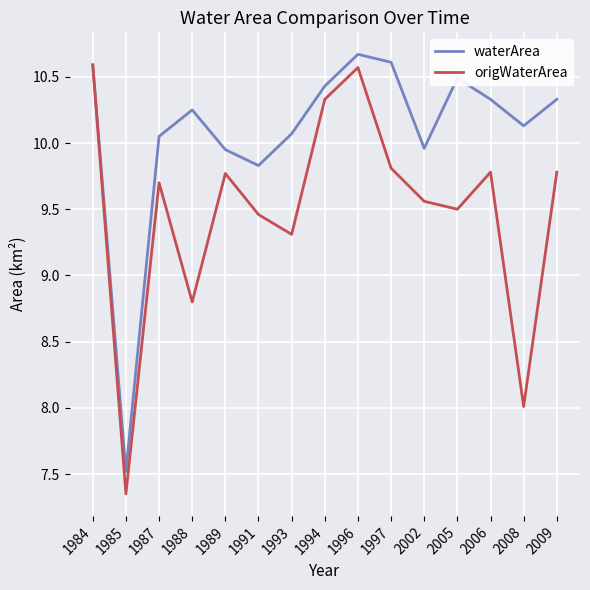

What is the maximum value shown in the chart?

10.7